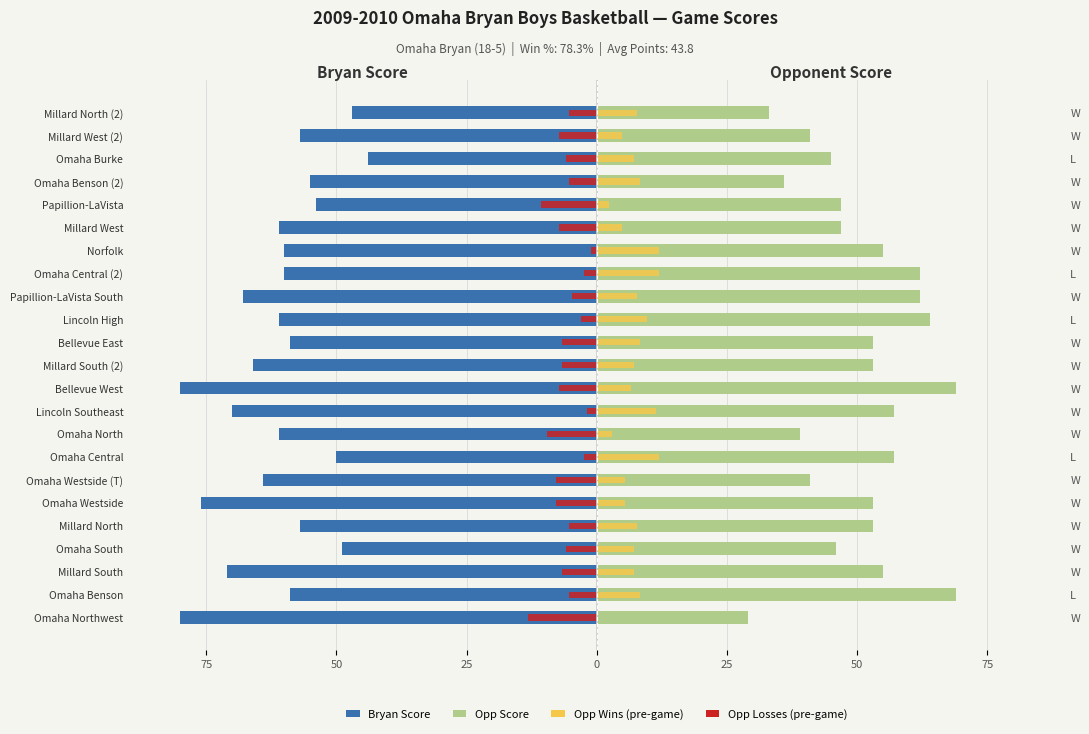

What is the difference between the second highest and minimum values in the Opp Score series?

40.0